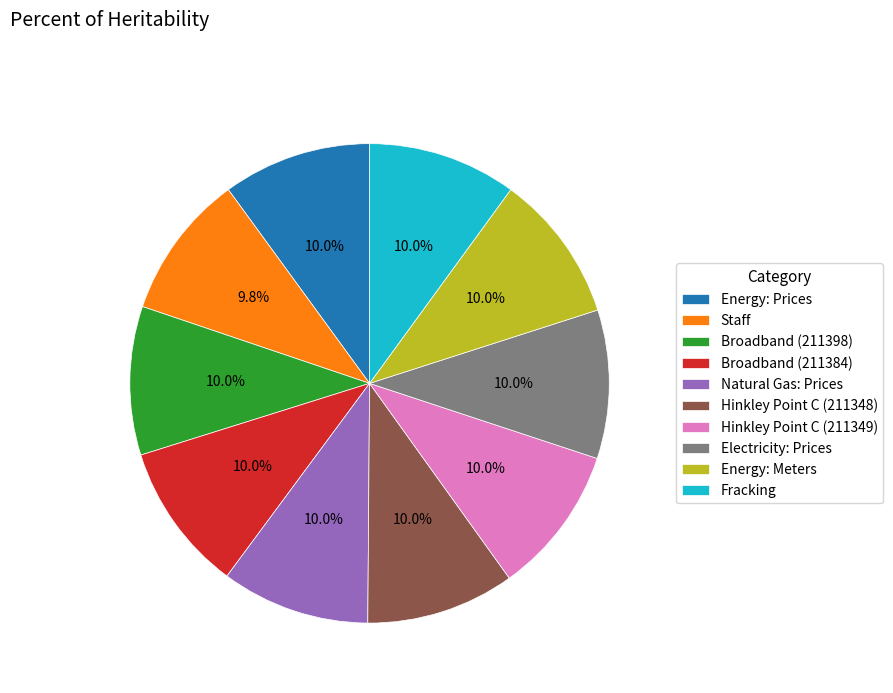

What percentage do Natural Gas: Prices and Broadband (211398) together represent?

20.0%